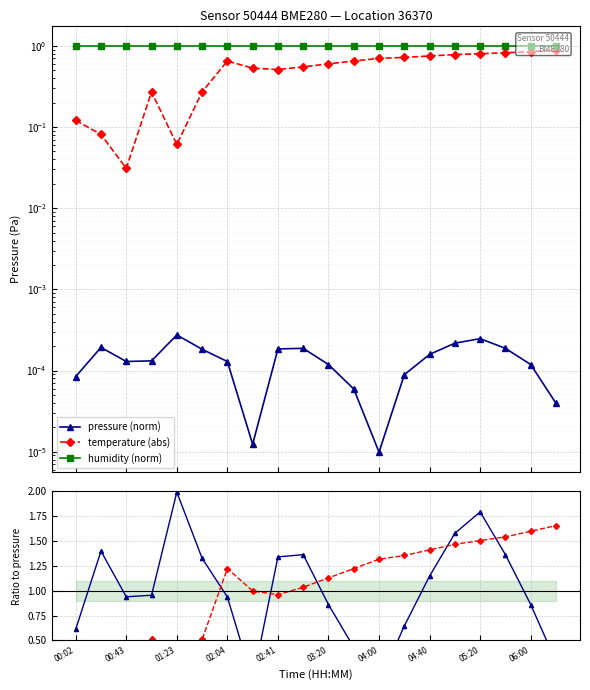

What position from the left is 04:40?

8